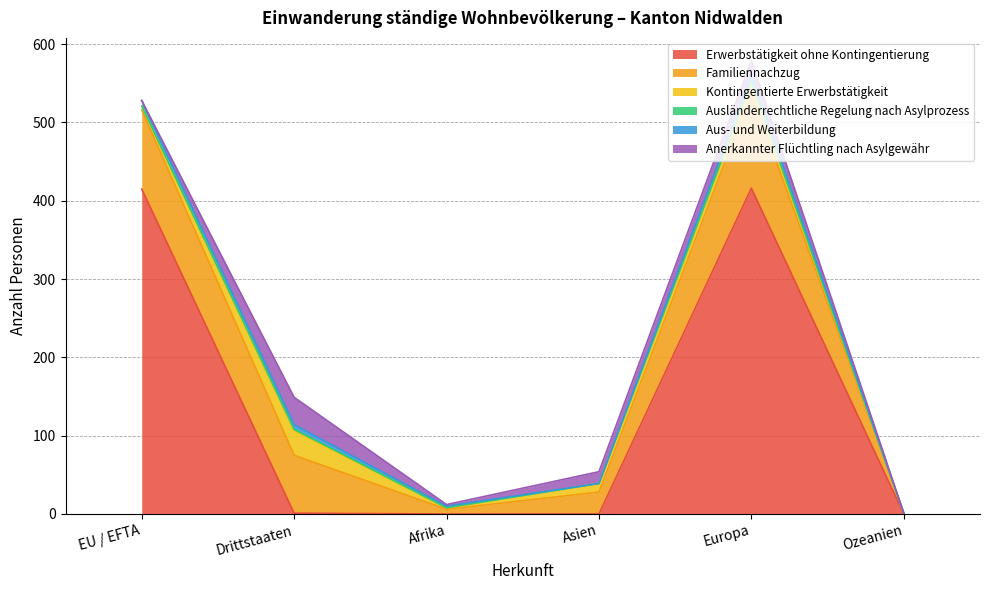

Does the chart display data point markers on the line(s)?

No